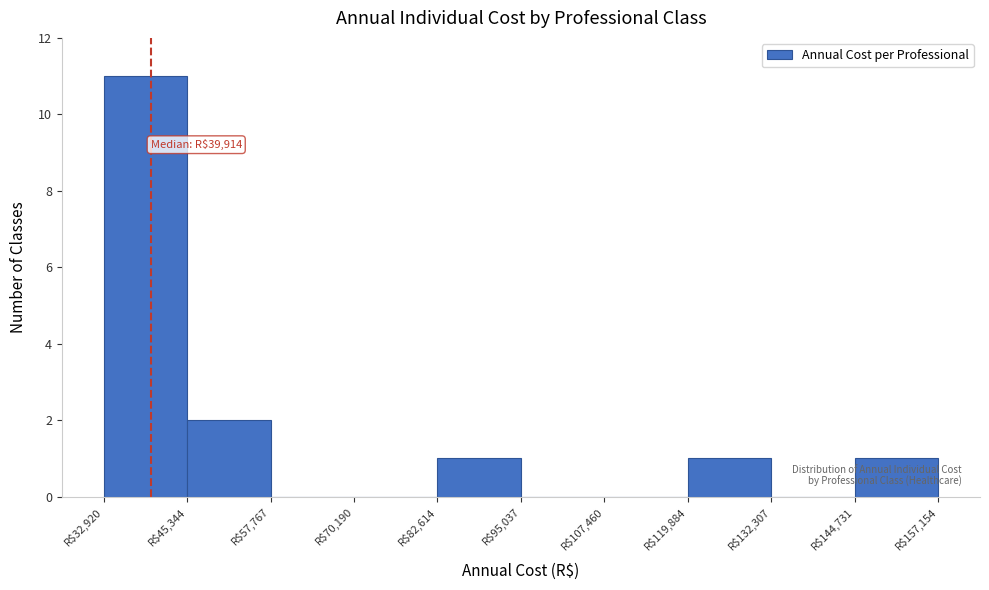

Which range on the x-axis has the tallest bar?

32000 to 46000